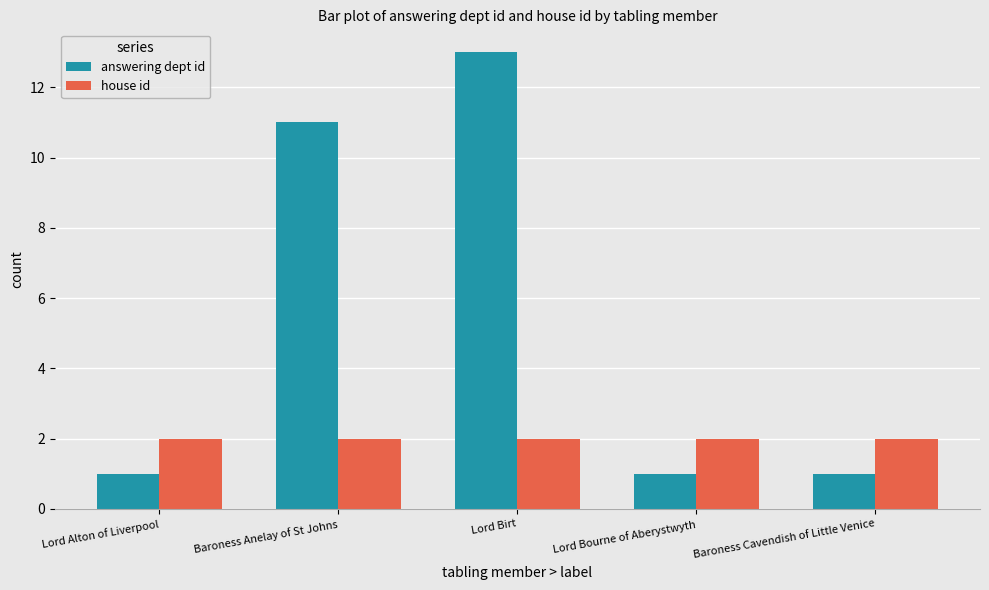

Is the value of house id at Baroness Cavendish of Little Venice greater than the value of answering dept id at Lord Alton of Liverpool?

Yes